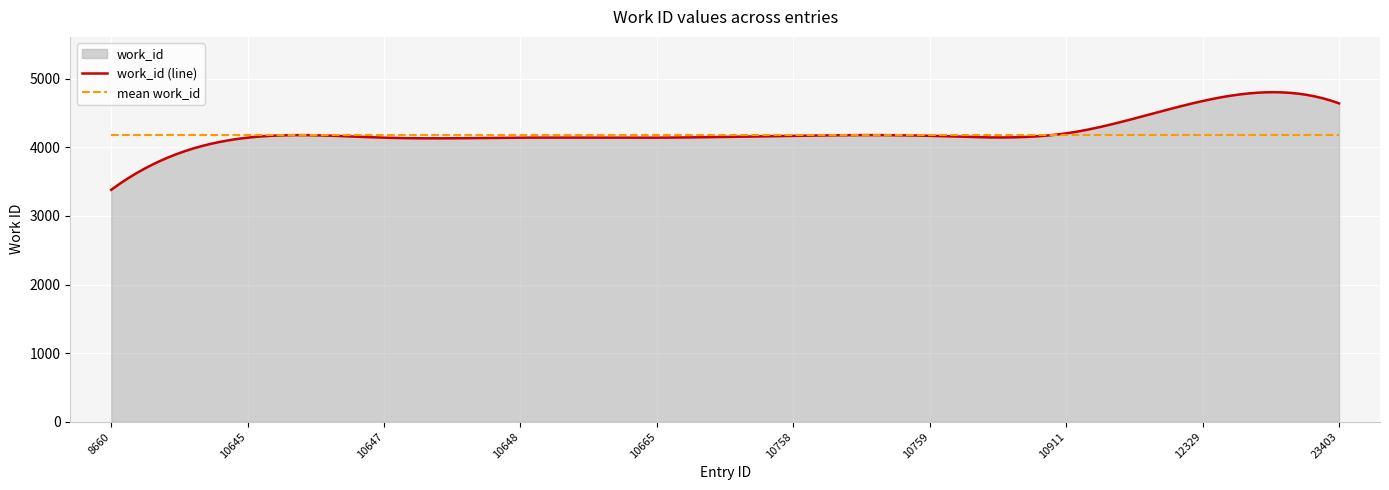

What is the maximum value shown in the chart?

4803.8